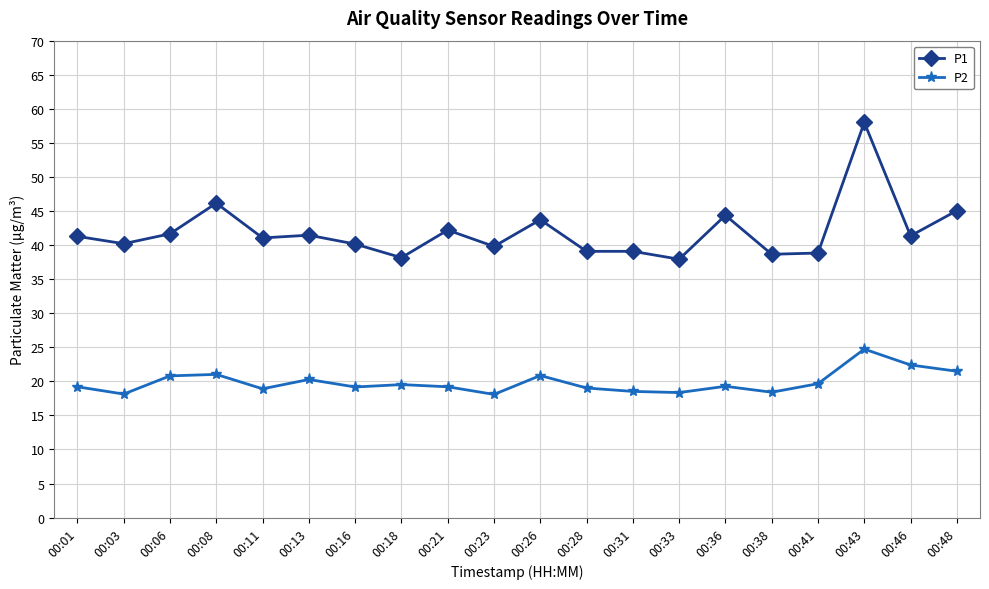

True or false: P1 has more than 1 interior local peaks.

True